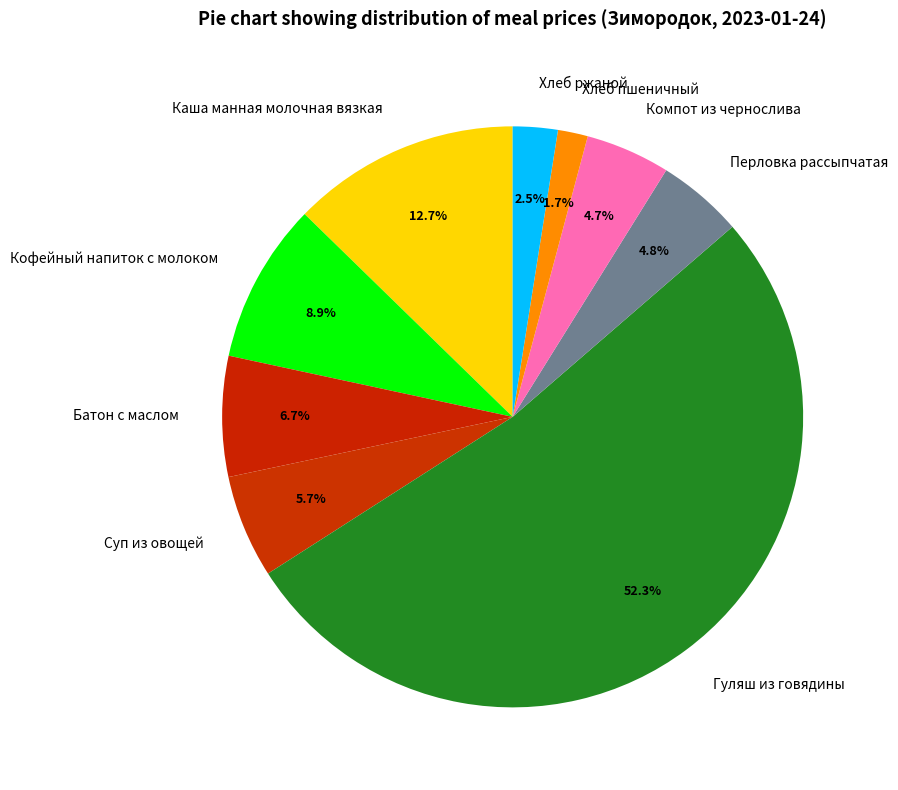

To the nearest percent, what is the average slice percentage?

11%